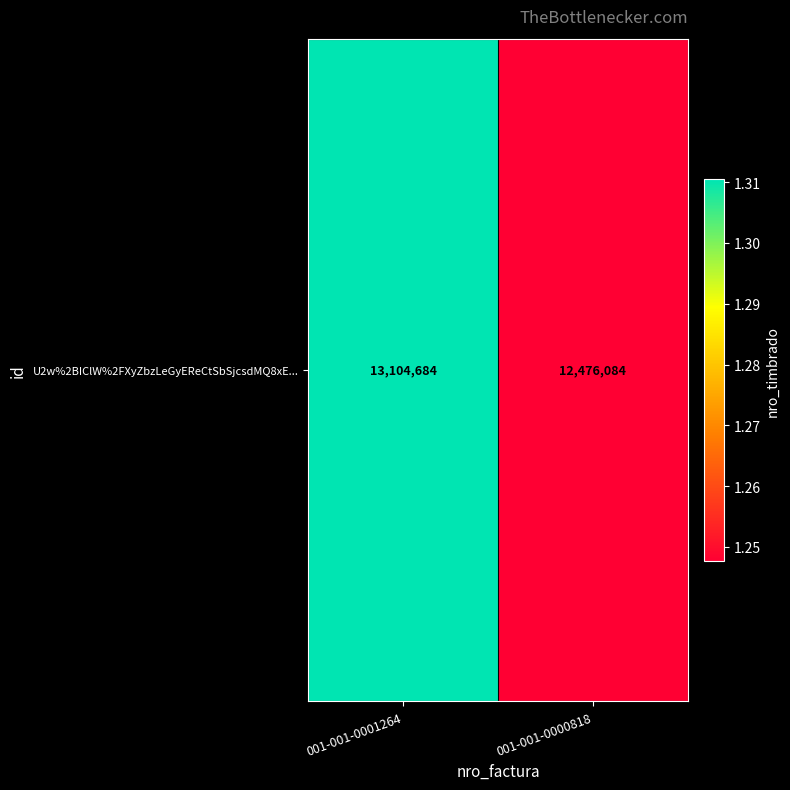

Which has a higher value, 001-001-0000818 or 001-001-0001264?

001-001-0001264